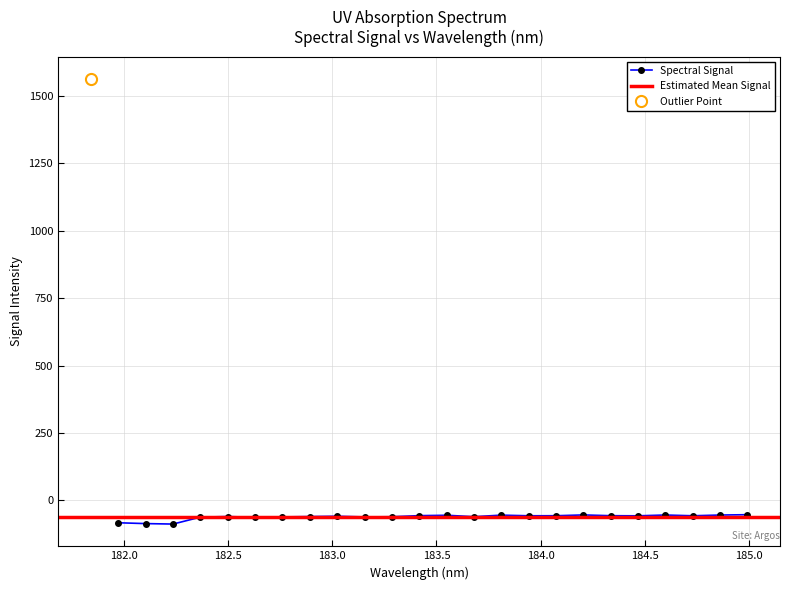

What is the sum of the values at 183.9423730432 and 183.4176122368?

-114.2